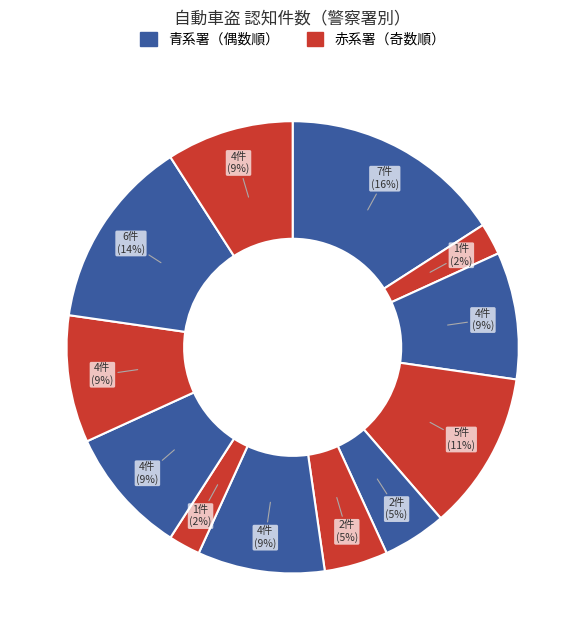

Rank the categories by value from highest to lowest.

長野中央, 松本, 長野南, 中野, 佐久, 伊那, 飯田, 安曇野, 千曲, 上田, 飯山, 諏訪